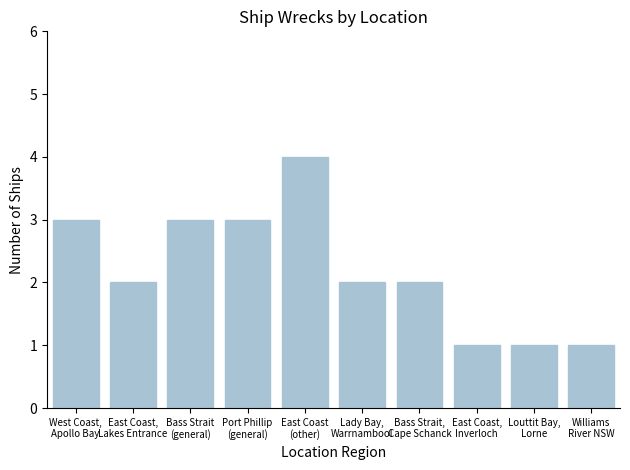

The chart shows a value of 3 at Bass Strait
(general). True or false?

True